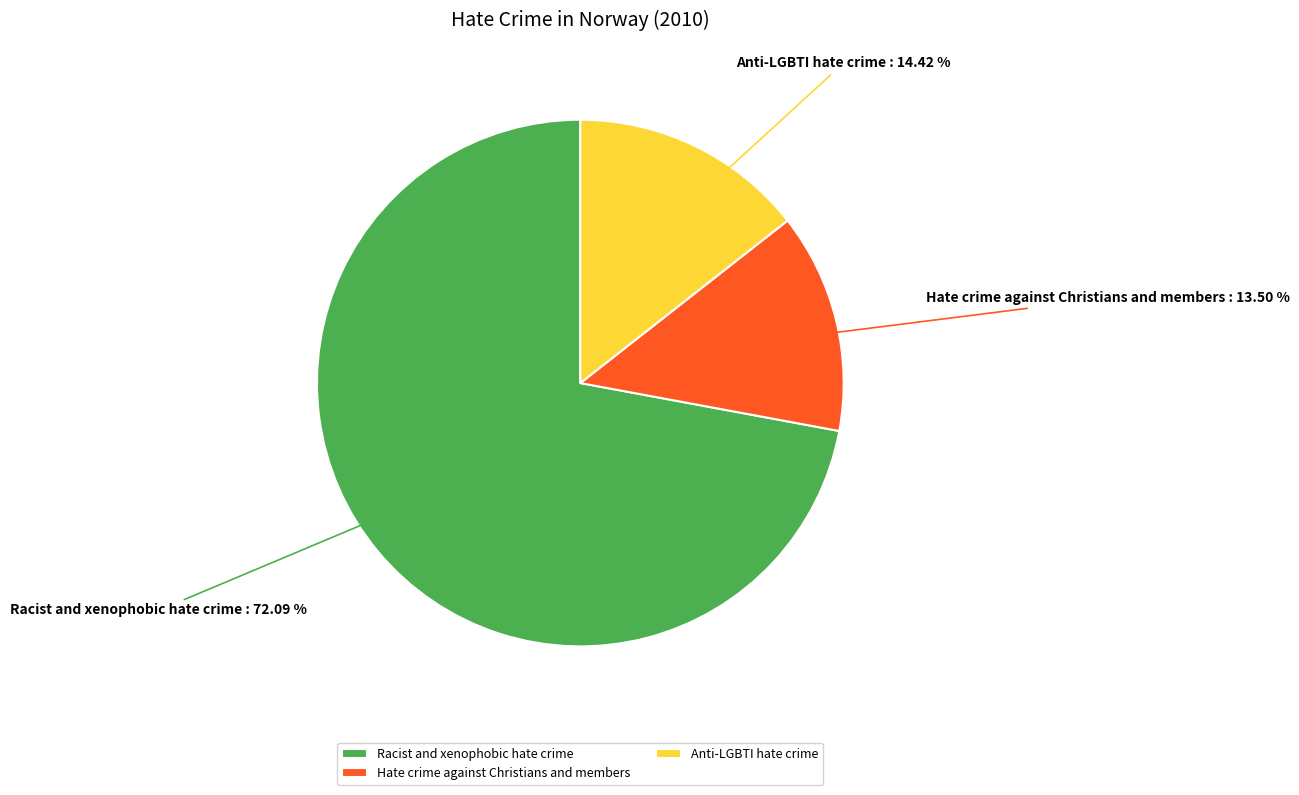

Which category accounts for the majority?

Racist and xenophobic hate crime